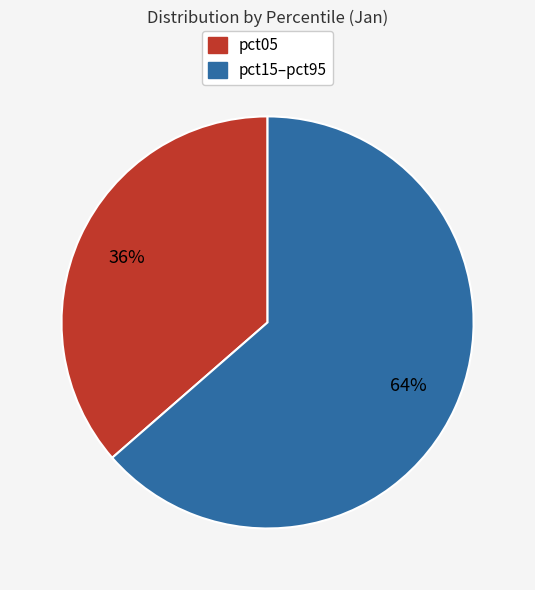

To the nearest percent, what is the average slice percentage?

50%